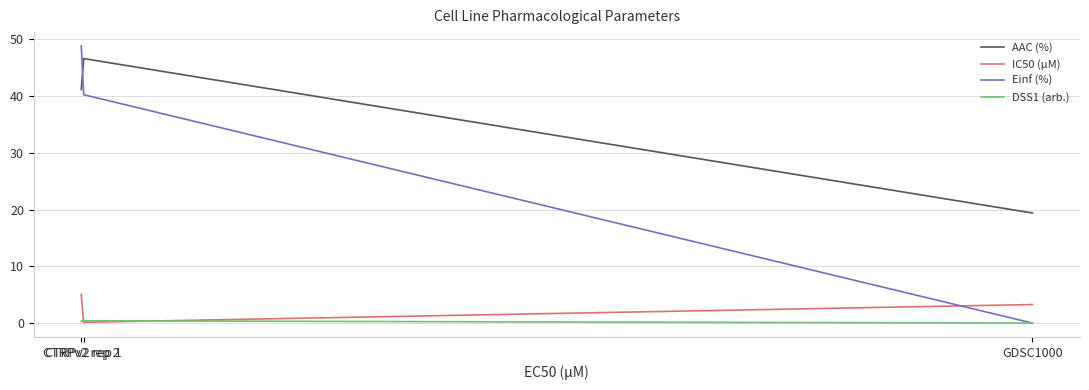

What is the label of the 2nd point from the left?

CTRPv2 rep 1